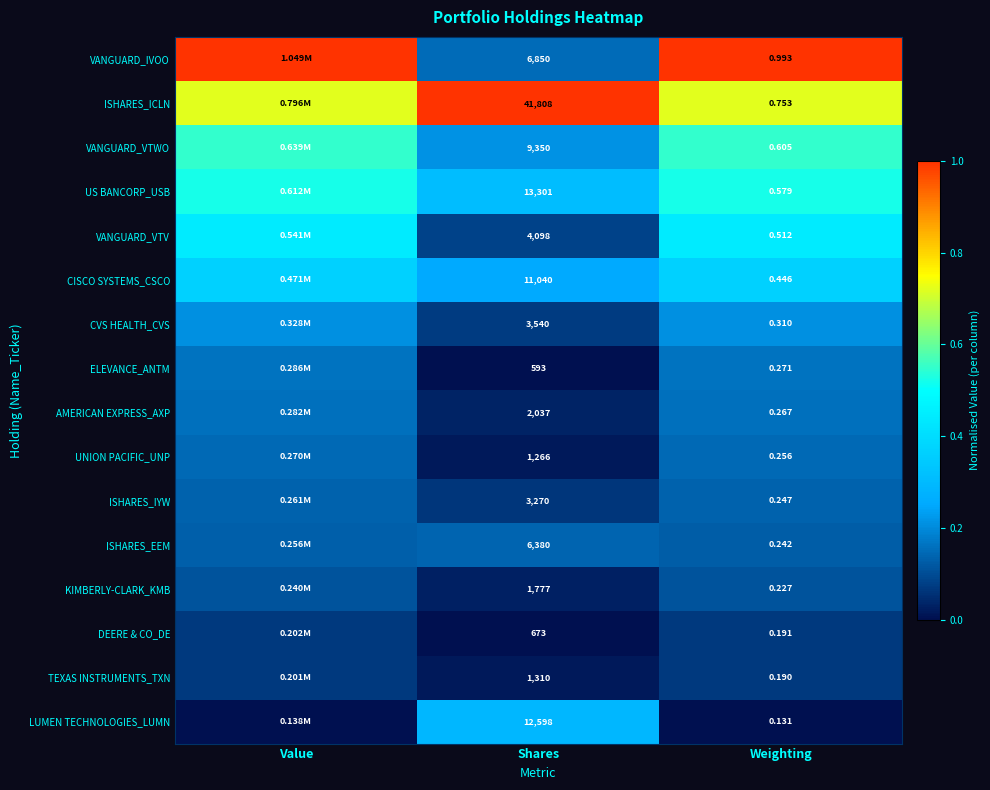

How many categories are shown in the chart?

3